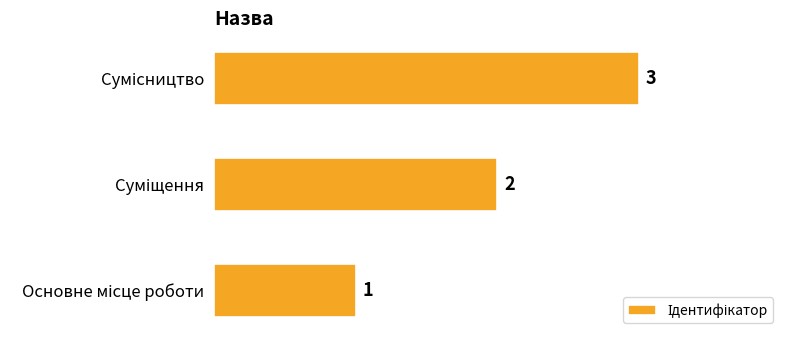

What is the sum of all values?

6